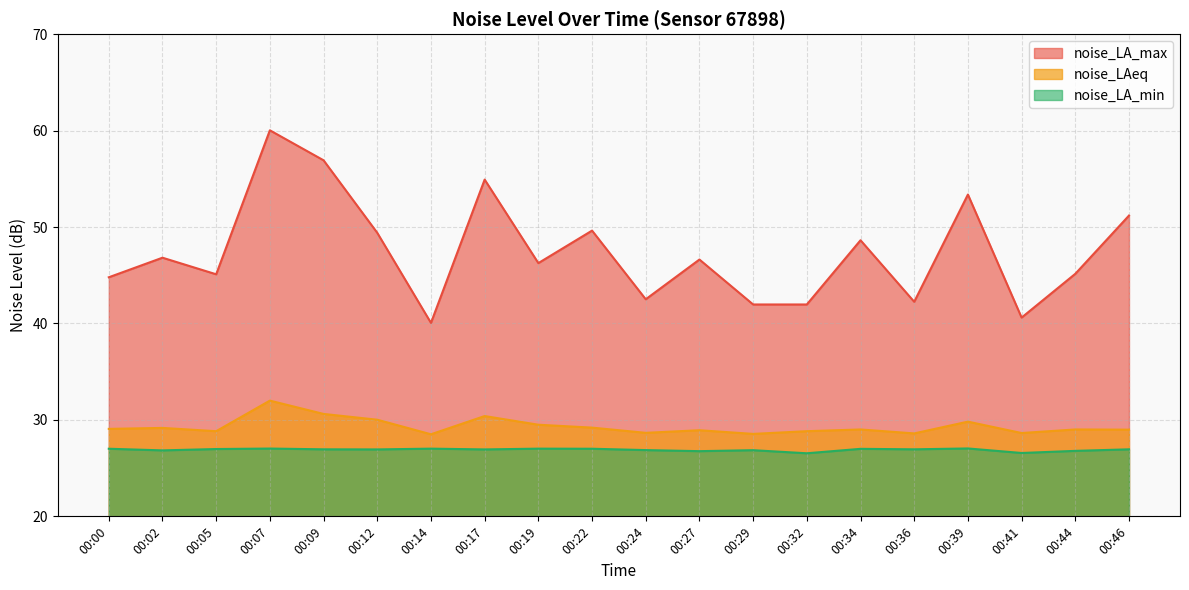

Which series has the largest total across all categories?

noise_LA_max